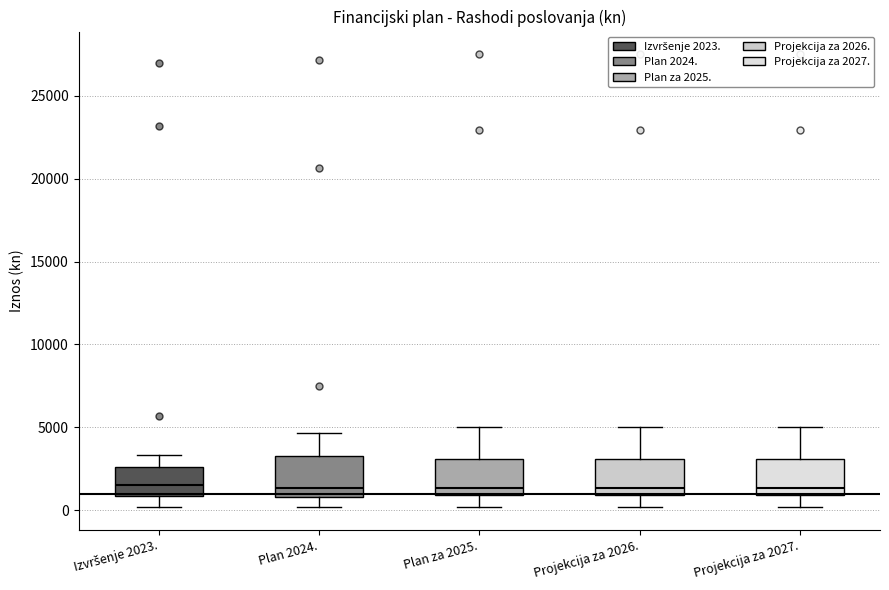

Reading left to right, transcribe this box plot: for each box, give where its median line is, the range the box spans, and where its two whiskers end, as read against the y-axis. The values are not printed on the chart, so give them approximately, as read against the axis.

Izvršenje 2023.: median 1500, box 1000 to 2500, whiskers 0 to 3500
Plan 2024.: median 1500, box 1000 to 3500, whiskers 0 to 4500
Plan za 2025.: median 1500, box 1000 to 3000, whiskers 0 to 5000
Projekcija za 2026.: median 1500, box 1000 to 3000, whiskers 0 to 5000
Projekcija za 2027.: median 1500, box 1000 to 3000, whiskers 0 to 5000